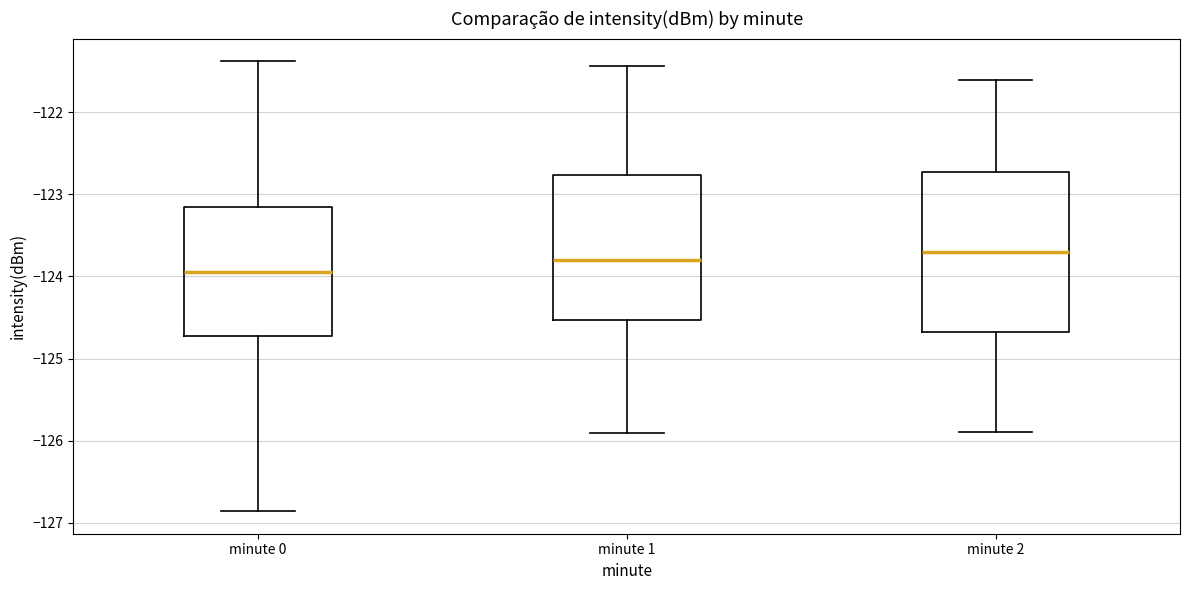

Reading left to right, read every box against the y-axis: the position of its median line, the range the box covers, and the ends of its whiskers. The values are not printed on the chart, so give them approximately, as read against the axis.

minute 0: median -123.9, box -124.7 to -123.2, whiskers -126.9 to -121.4
minute 1: median -123.8, box -124.5 to -122.8, whiskers -125.9 to -121.4
minute 2: median -123.7, box -124.7 to -122.7, whiskers -125.9 to -121.6